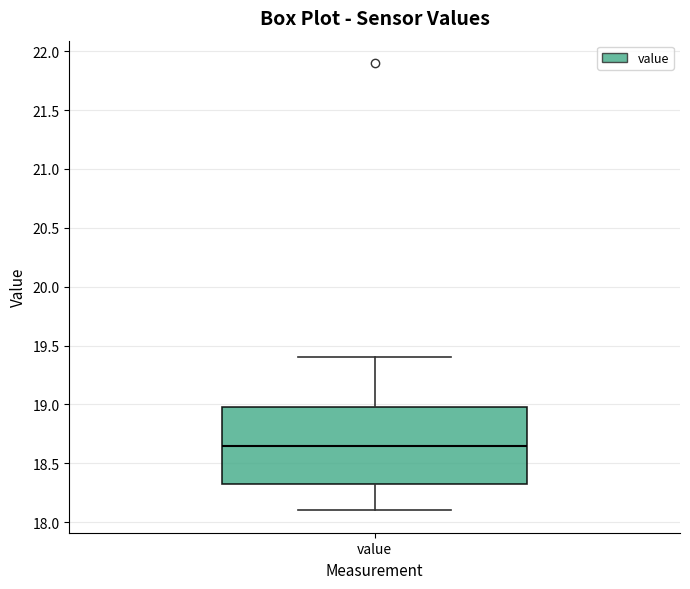

Where is the upper edge of the box for value on the y-axis? The values are not printed on the chart, so give them approximately, as read against the axis.

19.00